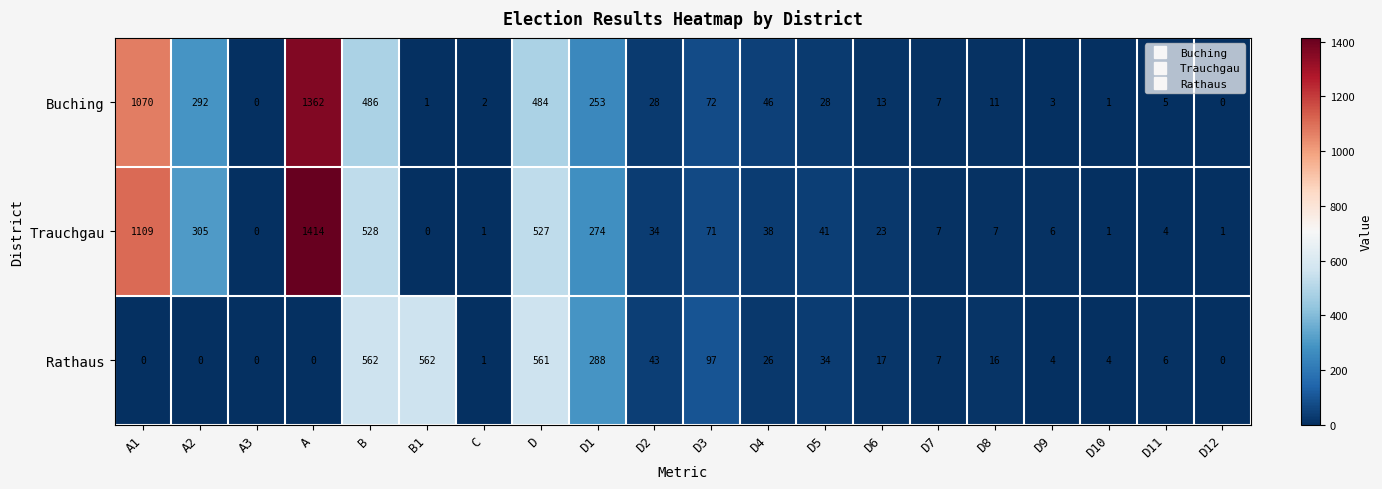

Which category has the highest value across all series?

A